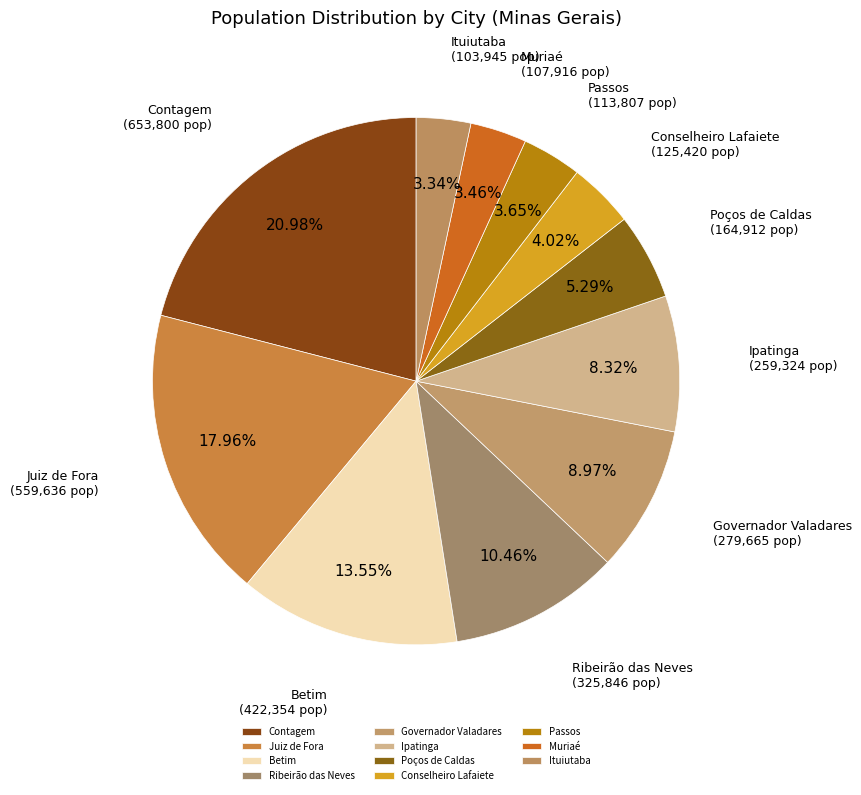

Which category has the biggest portion of the pie?

Contagem